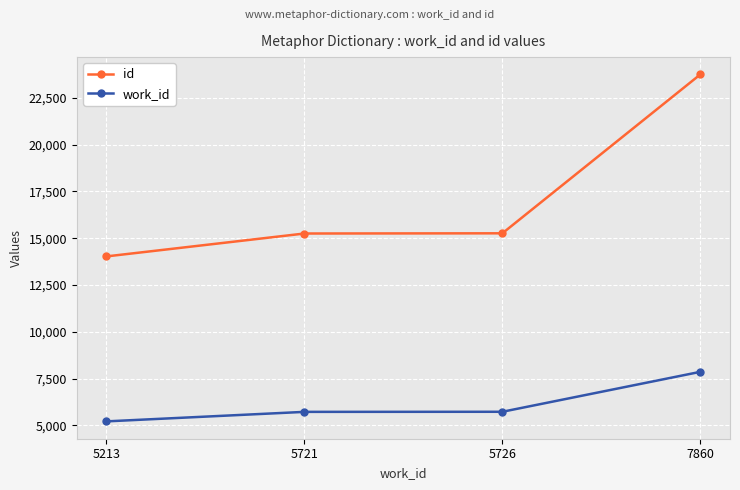

At which category does the chart reach its peak across all series?

7860